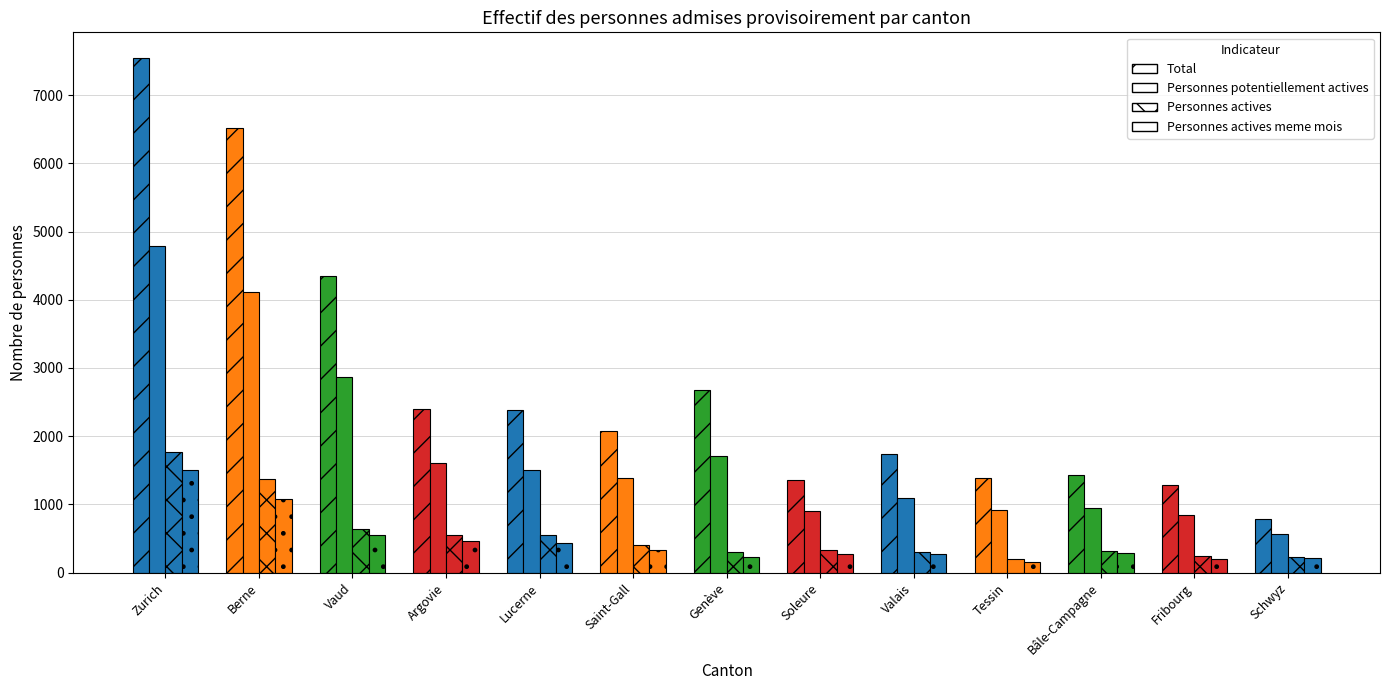

What is the value of the Personnes potentiellement actives bar at the 11th from the left?

944